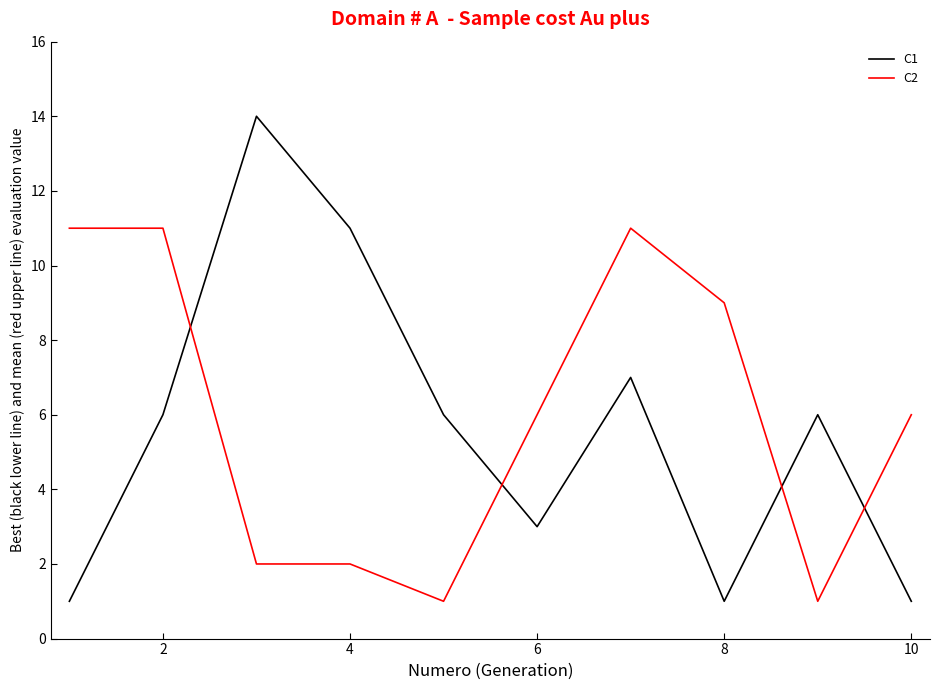

What is the difference between the maximum and second lowest values in the C2 series?

10